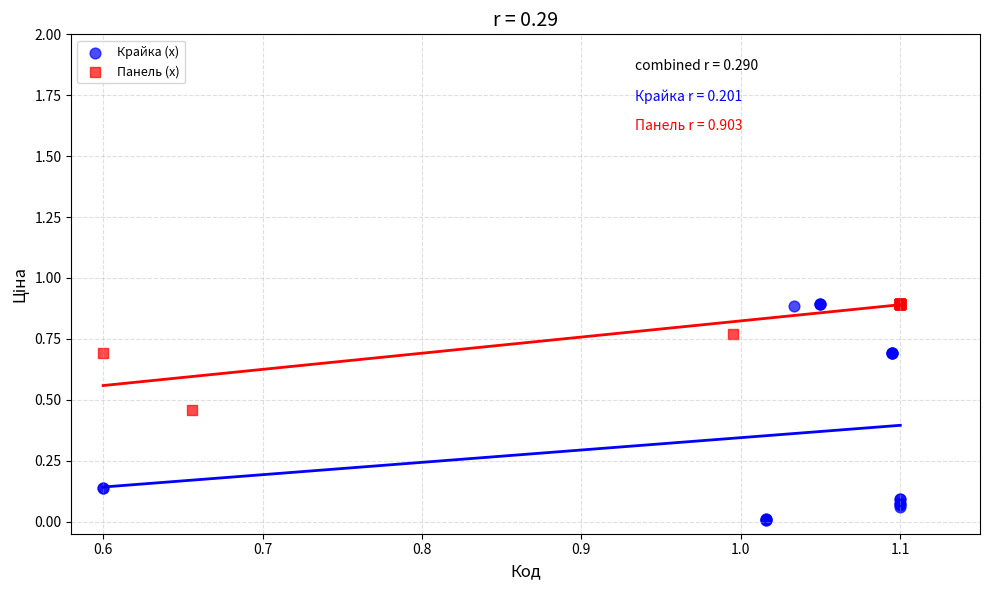

Which series reaches the minimum Y coordinate?

Крайка (x)